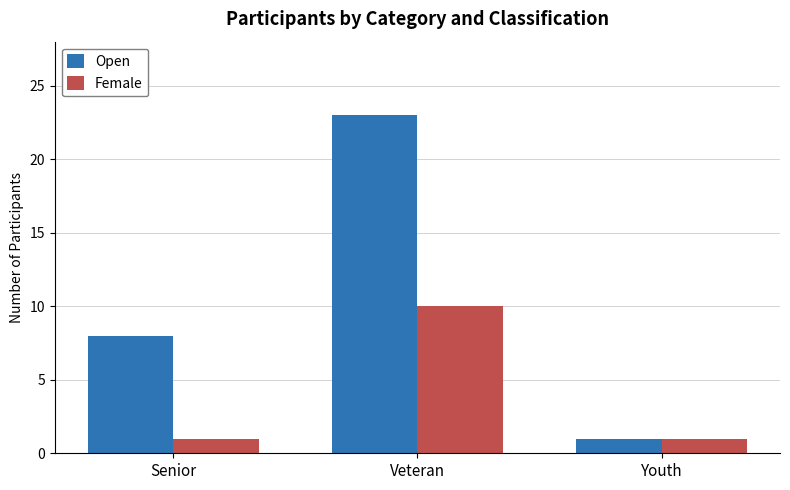

Reading left to right, list all the values displayed in this chart.

Open: 8	23	1
Female: 1	10	1